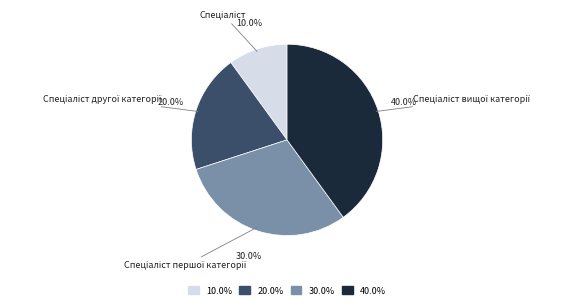

How many slices are in this pie chart?

4